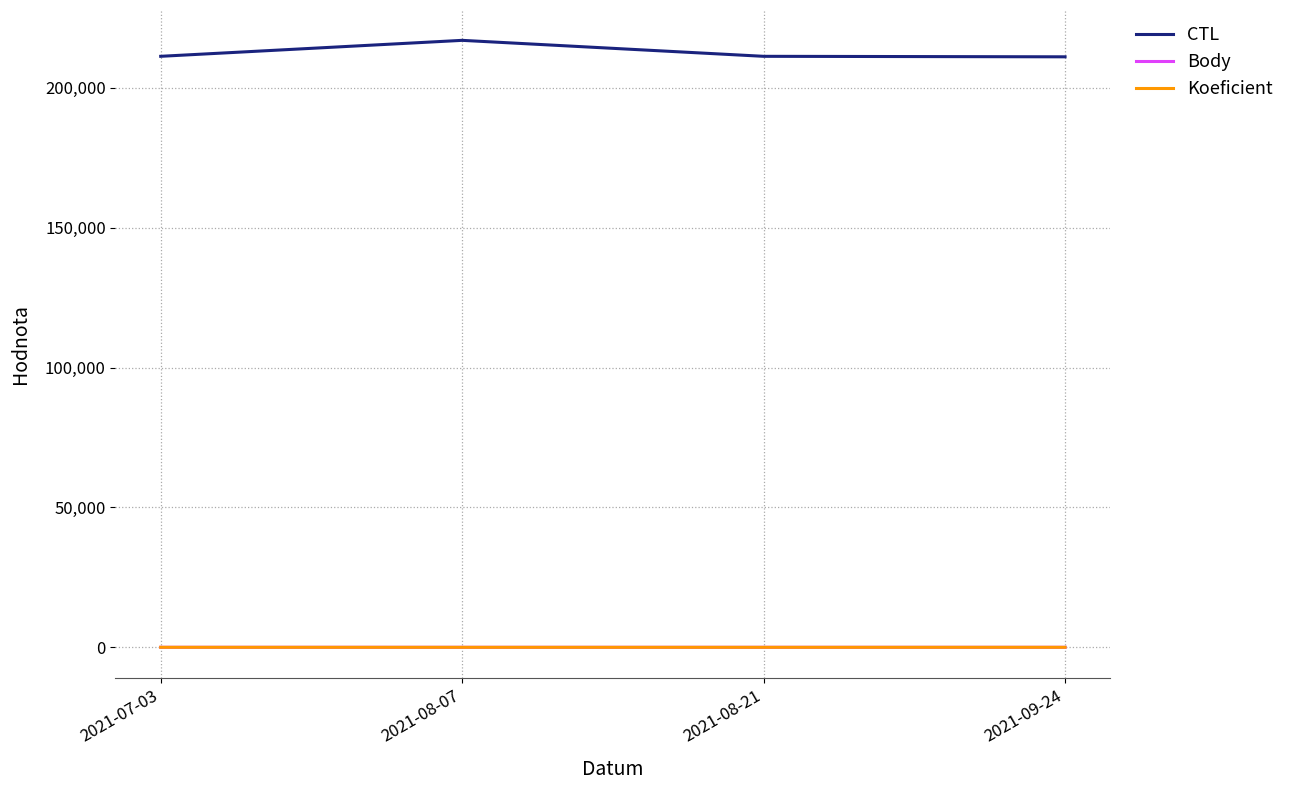

Is this an area chart (filled region under the line)?

No